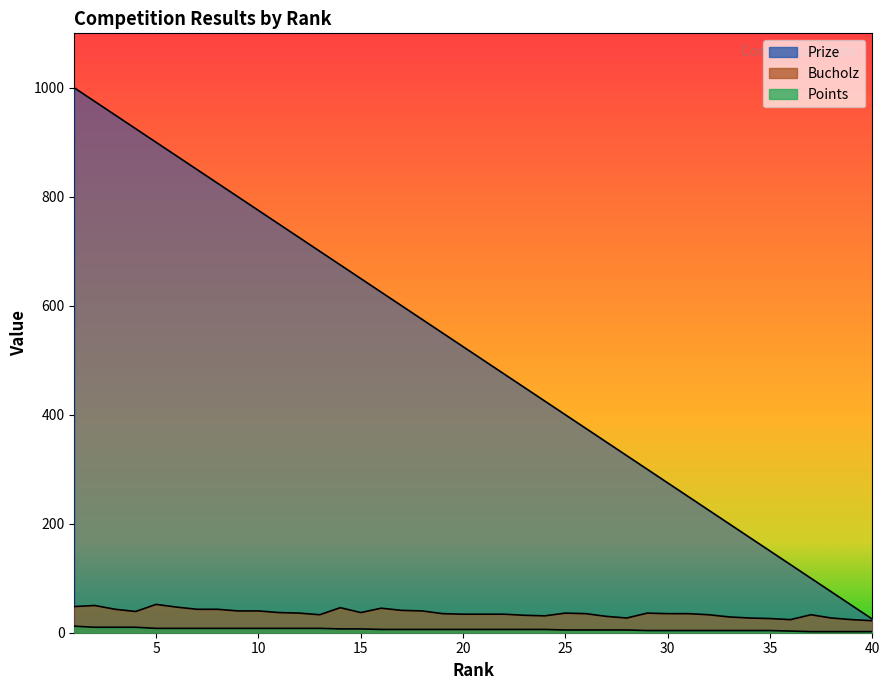

Which category has the highest value in the Points series?

1